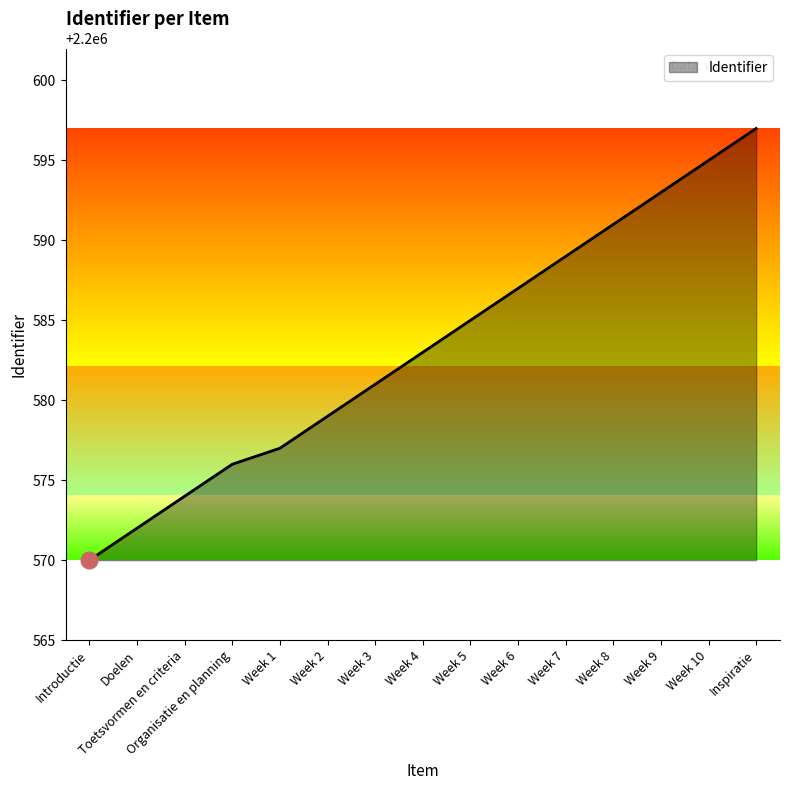

Rank the categories by value from lowest to highest.

Introductie, Doelen, Toetsvormen en criteria, Organisatie en planning, Week 1, Week 2, Week 3, Week 4, Week 5, Week 6, Week 7, Week 8, Week 9, Week 10, Inspiratie